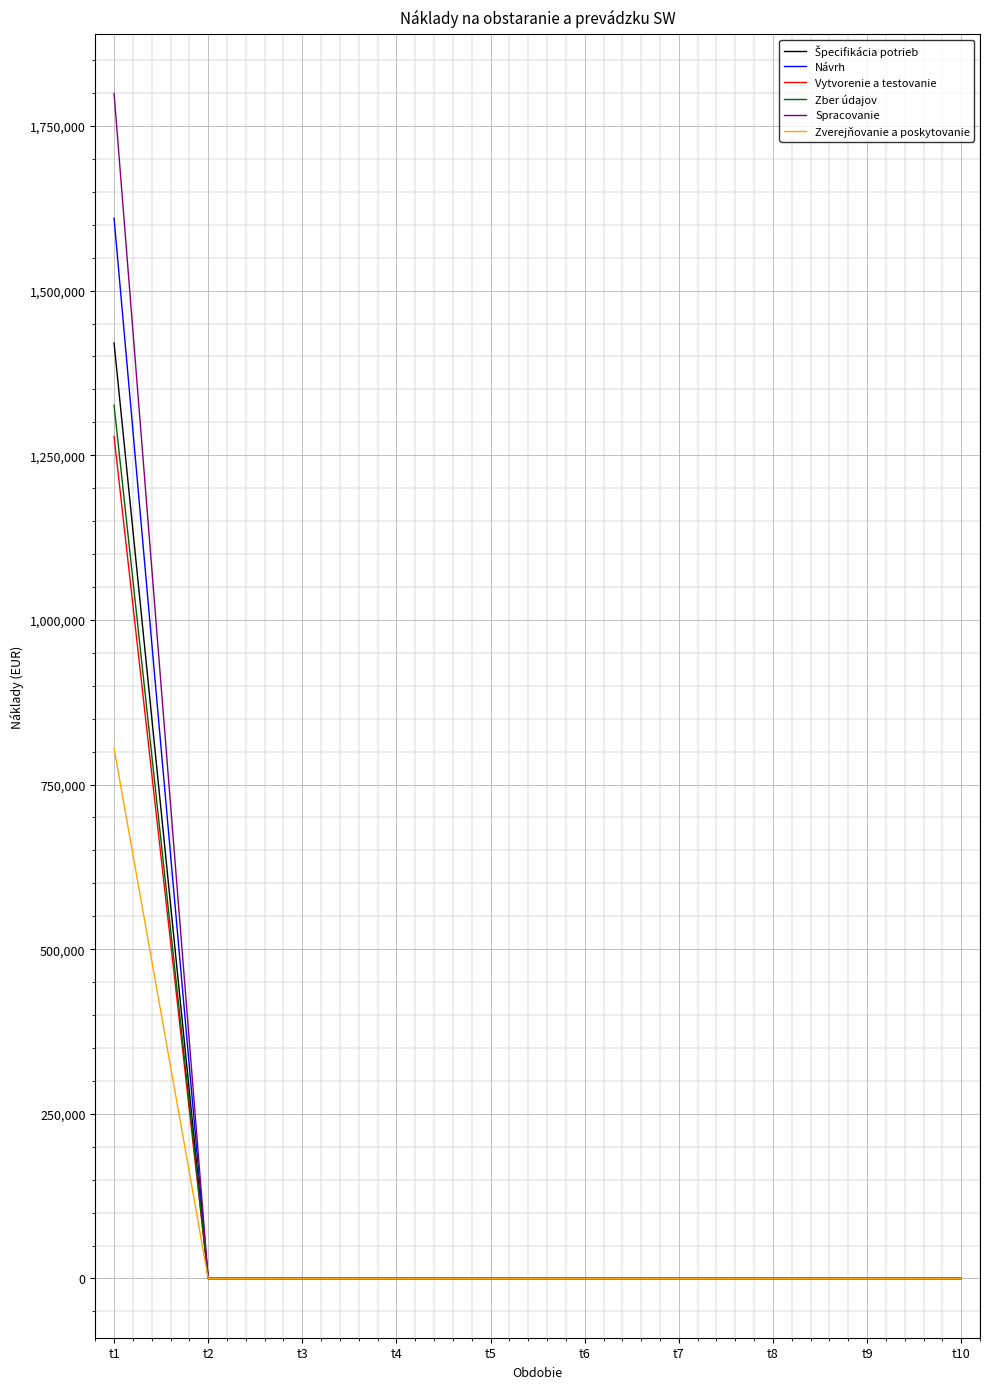

Does the chart display data point markers on the line(s)?

No